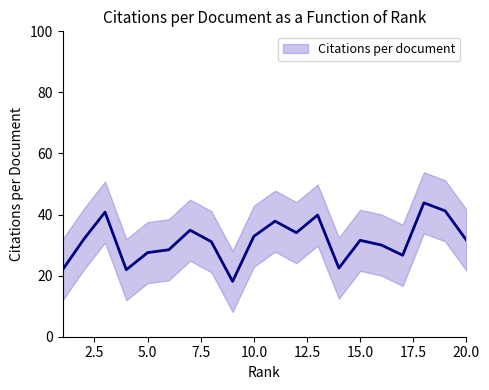

Reading right to left, transcribe all the data shown in this chart.

Citations per document: 20=31.6	19=41.2	18=43.9	17=26.7	16=30.0	15=31.6	14=22.5	13=39.8	12=34.1	11=37.9	10=32.9	9=18.1	8=31.1	7=34.9	6=28.5	5=27.5	4=21.9	3=40.8	2=31.9	1=21.9
Citations per document upper: 20=41.6	19=51.2	18=53.9	17=36.7	16=40.0	15=41.6	14=32.5	13=49.8	12=44.1	11=47.9	10=42.9	9=28.1	8=41.1	7=44.9	6=38.5	5=37.5	4=31.9	3=50.8	2=41.9	1=31.9
Citations per document lower: 20=21.6	19=31.2	18=33.9	17=16.7	16=20.0	15=21.6	14=12.5	13=29.8	12=24.1	11=27.9	10=22.9	9=8.1	8=21.1	7=24.9	6=18.5	5=17.5	4=11.9	3=30.8	2=21.9	1=11.9